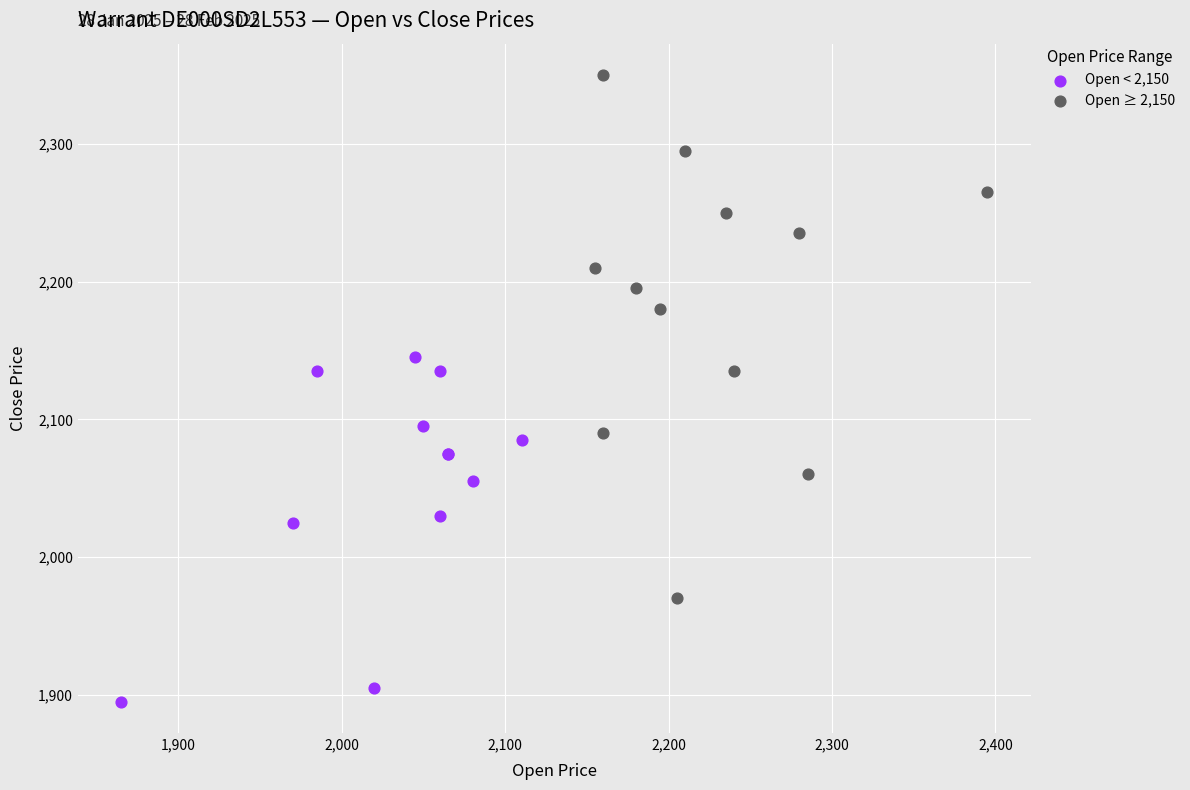

Which series has the widest spread of Y values?

Open ≥ 2,150